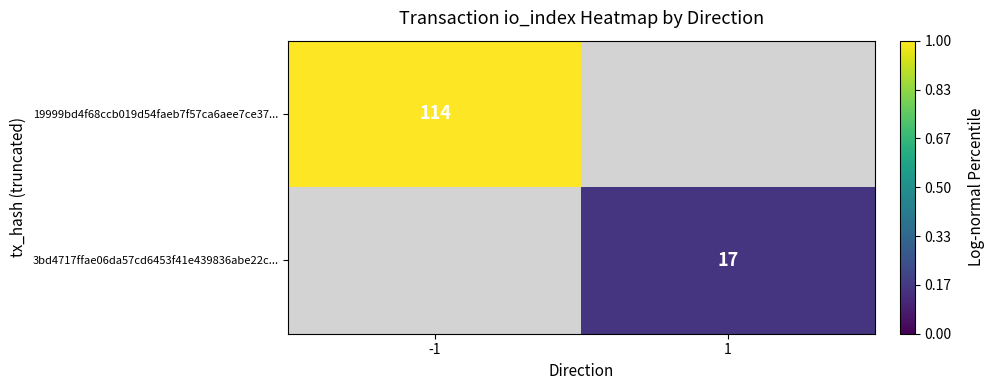

Is it true that 3bd4717ffae06da57cd6453f41e439836abe22c... equals 17 at 1?

True